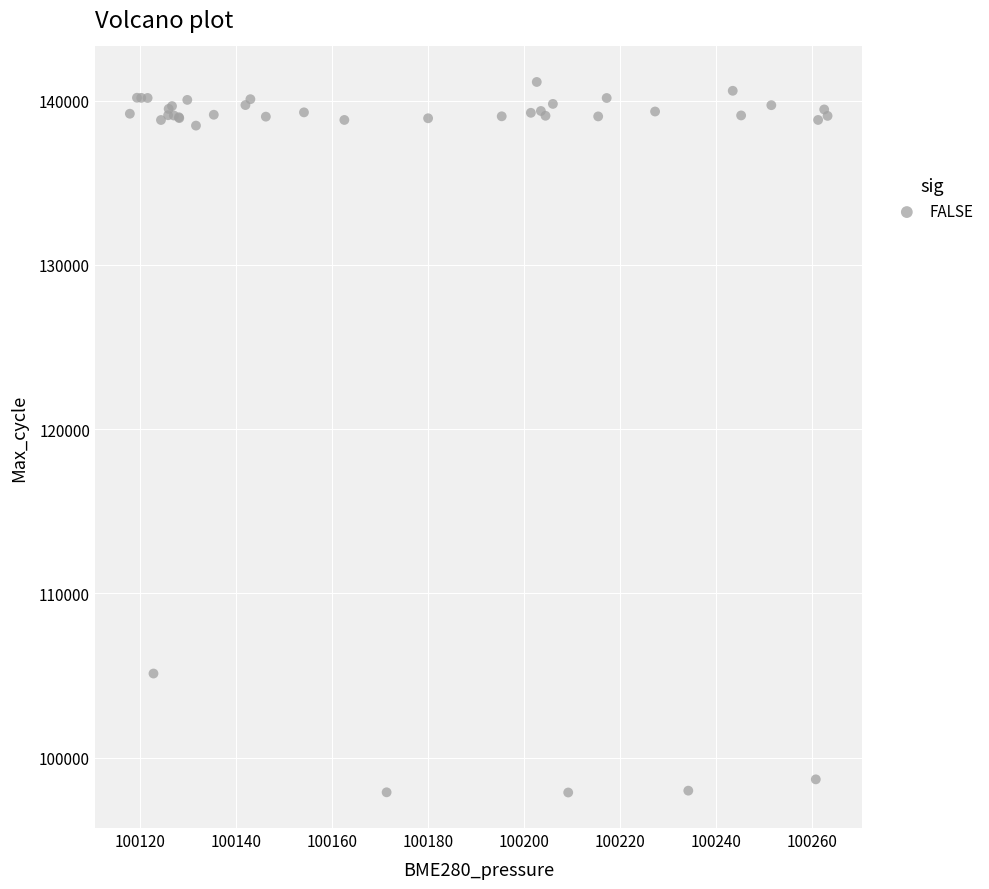

What Y value in the scatter plot is closest to 119510?

105126